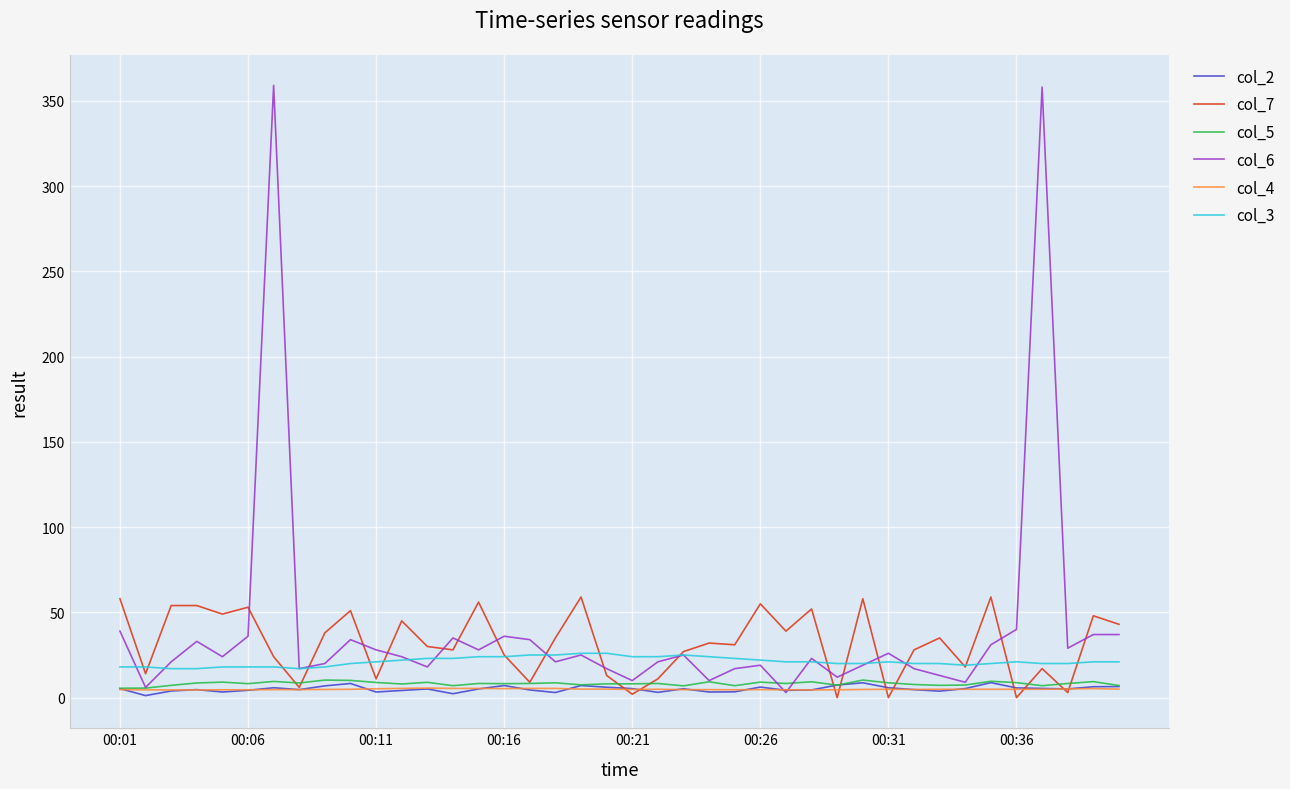

True or false: col_3 and col_2 intersect in this chart.

False